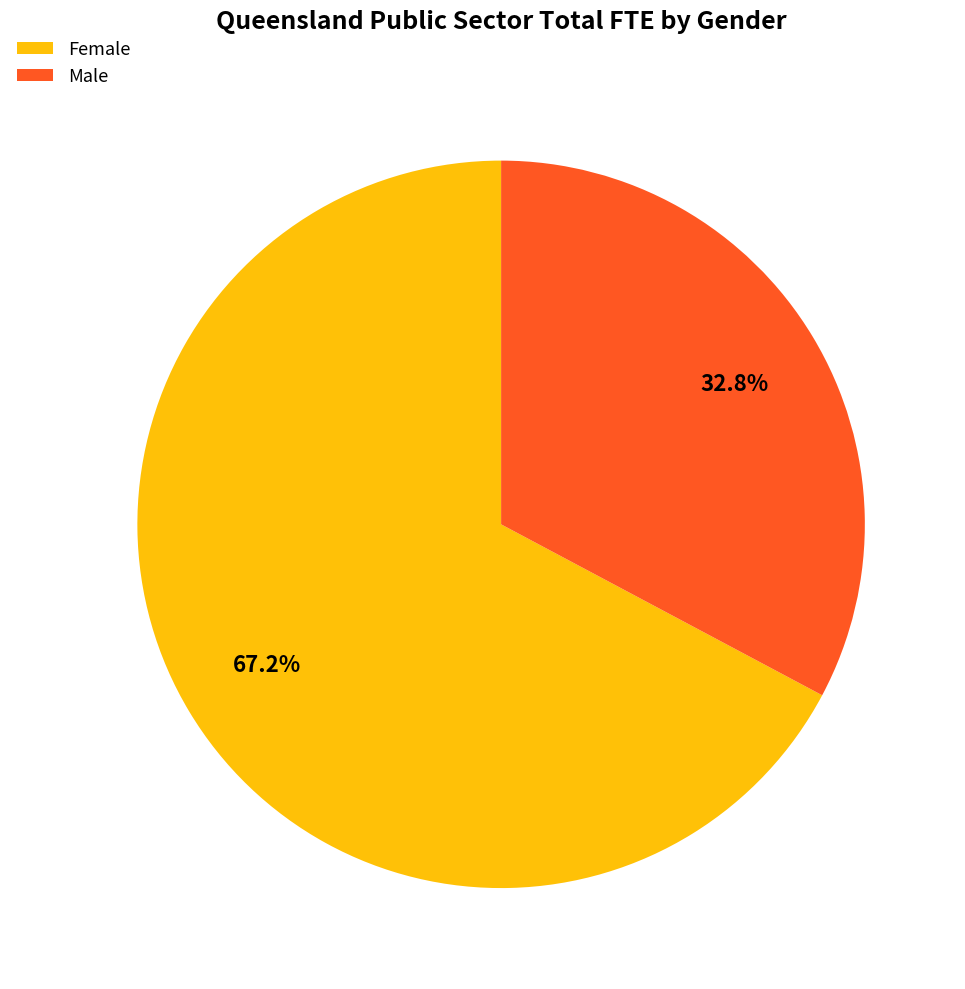

Does Male account for over 50% of the chart?

No